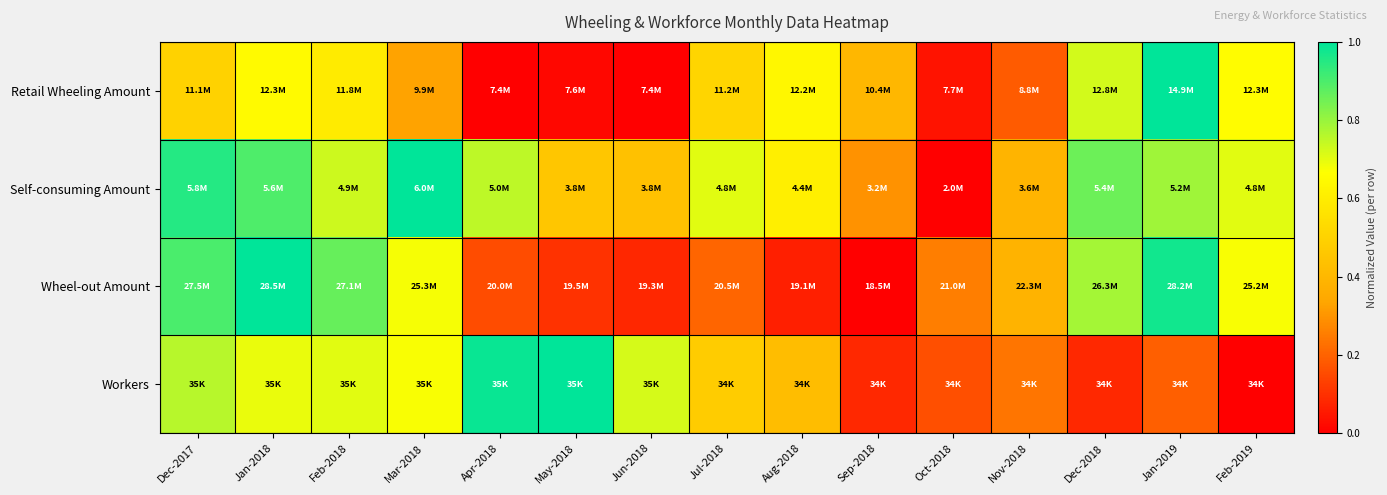

At which category is the sum across all series the highest?

Jan-2018